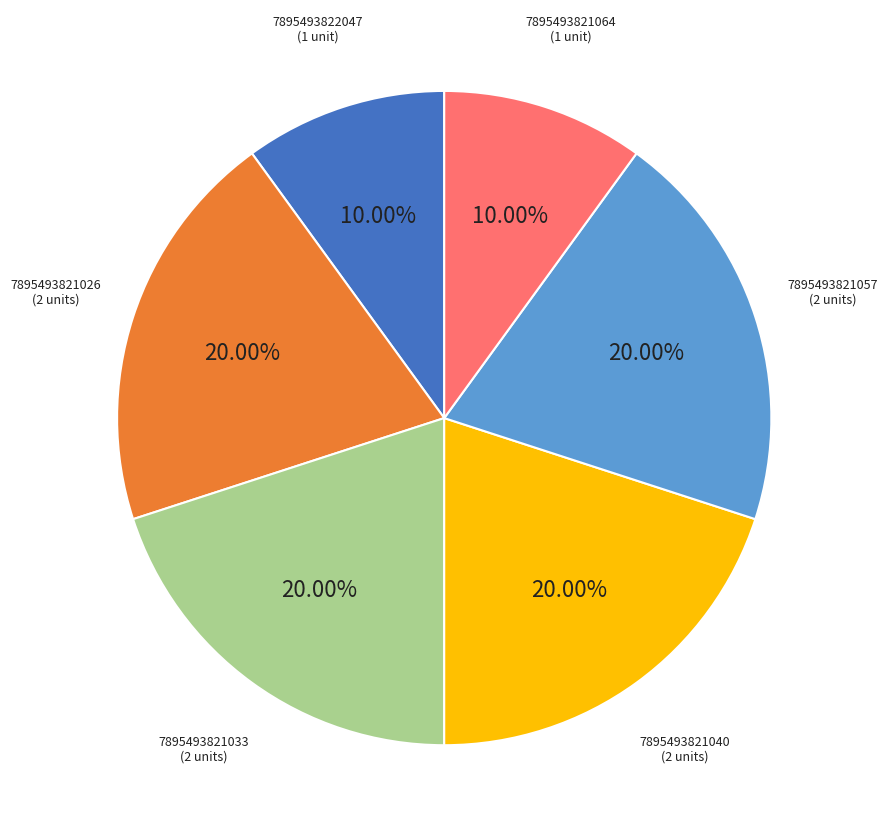

Is there a majority slice in this chart?

No